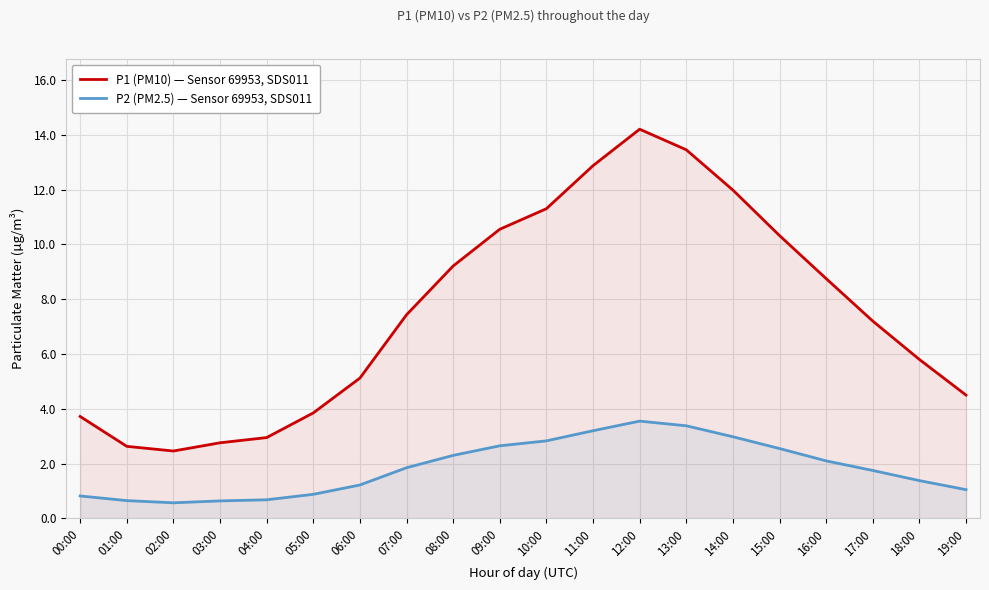

Reading right to left, list all the values displayed in this chart.

P1 (PM10) — Sensor 69953, SDS011: 4.5	5.8	7.2	8.8	10.3	12.0	13.4	14.2	12.9	11.3	10.6	9.2	7.4	5.1	3.9	3.0	2.8	2.5	2.6	3.7
P2 (PM2.5) — Sensor 69953, SDS011: 1.1	1.4	1.8	2.1	2.5	3.0	3.4	3.5	3.2	2.8	2.6	2.3	1.9	1.2	0.9	0.7	0.6	0.6	0.7	0.8